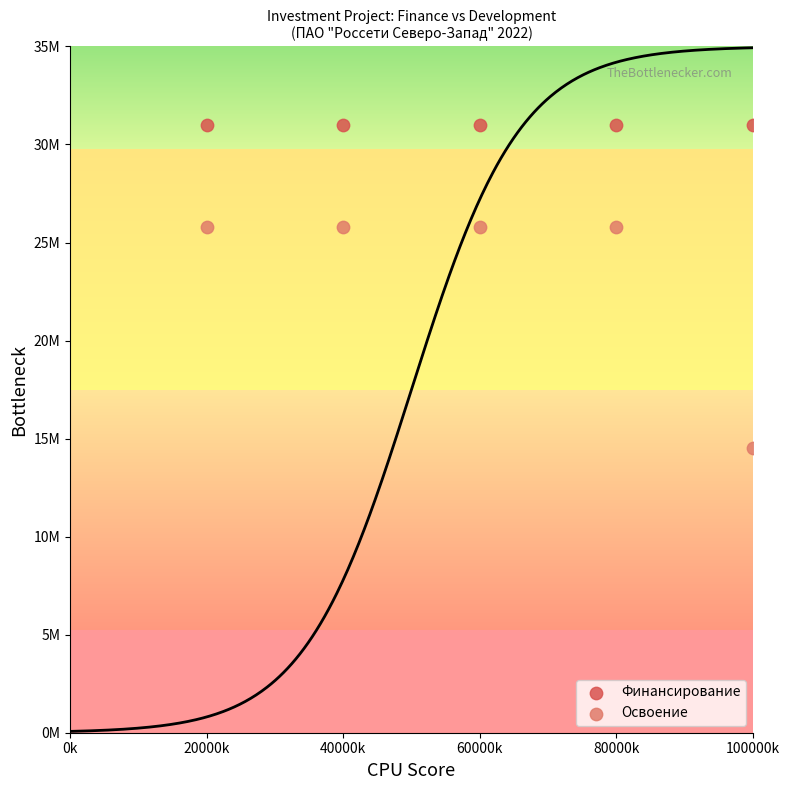

Which series contains the lowest Y value?

Освоение